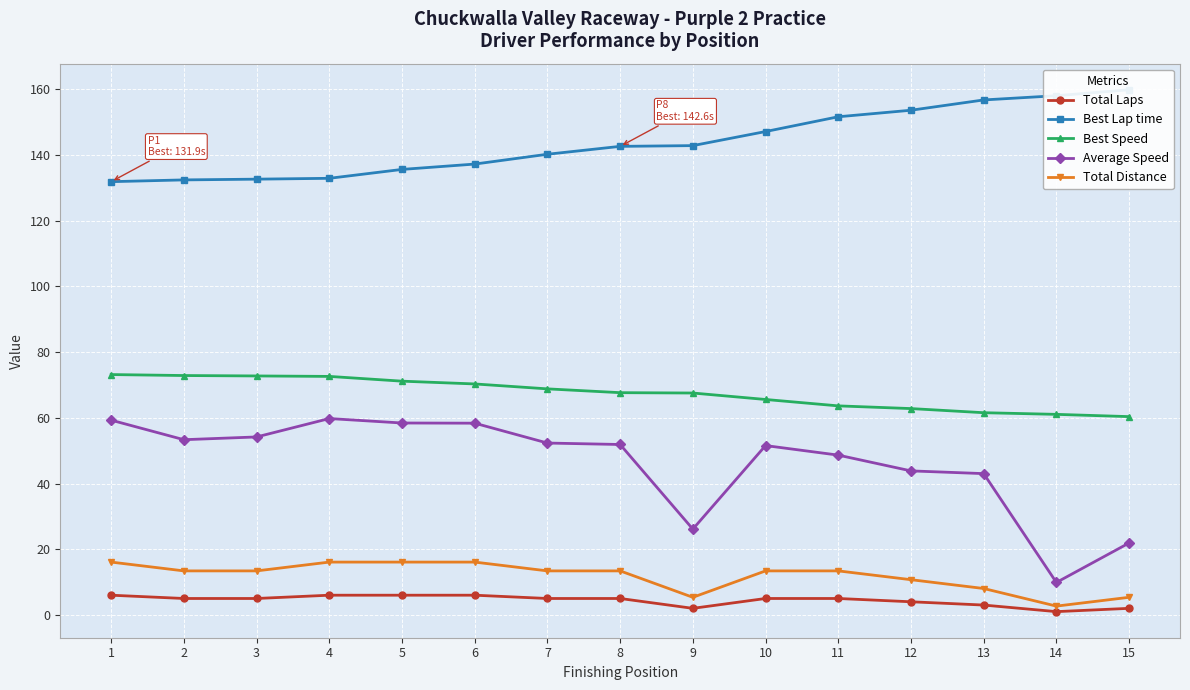

Reading right to left, what are all the values shown in this chart?

Total Laps: 2.0	1.0	3.0	4.0	5.0	5.0	2.0	5.0	5.0	6.0	6.0	6.0	5.0	5.0	6.0
Best Lap time: 159.8	158.0	156.8	153.6	151.6	147.1	142.8	142.6	140.2	137.2	135.6	132.9	132.6	132.4	131.9
Best Speed: 60.4	61.0	61.5	62.8	63.6	65.6	67.5	67.6	68.8	70.3	71.1	72.6	72.7	72.9	73.2
Average Speed: 21.9	9.9	43.0	43.8	48.6	51.5	26.1	51.9	52.3	58.4	58.4	59.8	54.2	53.3	59.3
Total Distance: 5.4	2.7	8.0	10.7	13.4	13.4	5.4	13.4	13.4	16.1	16.1	16.1	13.4	13.4	16.1